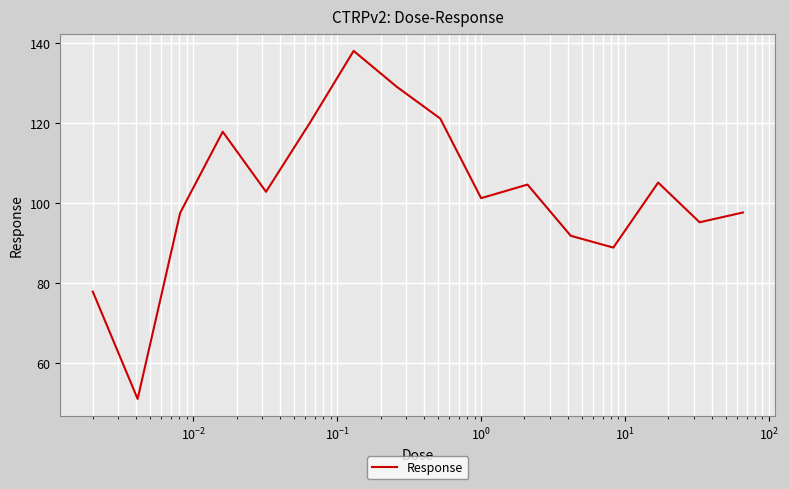

What is the minimum value shown in the chart?

51.1